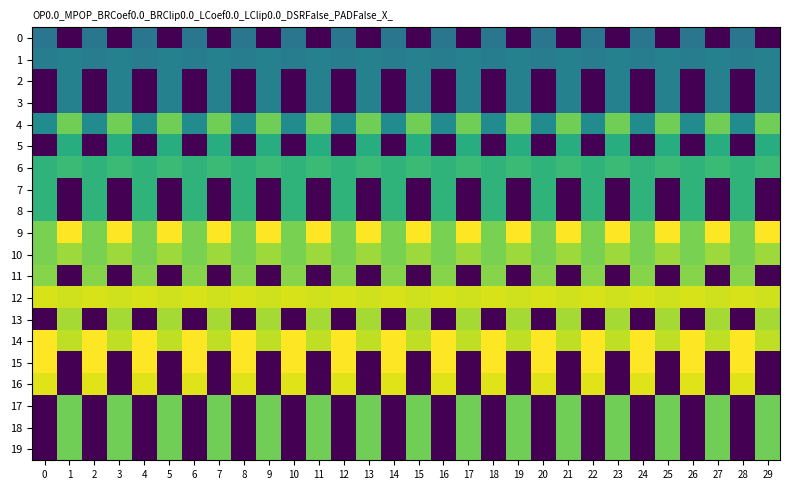

Reading left to right, extract all data points from this chart.

0: 0=0.4	1=0.0	2=0.4	3=0.0	4=0.4	5=0.0	6=0.4	7=0.0	8=0.4	9=0.0	10=0.4	11=0.0	12=0.4	13=0.0	14=0.4	15=0.0	16=0.4	17=0.0	18=0.4	19=0.0	20=0.4	21=0.0	22=0.4	23=0.0	24=0.4	25=0.0	26=0.4	27=0.0	28=0.4	29=0.0
1: 0=0.4	1=0.4	2=0.4	3=0.4	4=0.4	5=0.4	6=0.4	7=0.4	8=0.4	9=0.4	10=0.4	11=0.4	12=0.4	13=0.4	14=0.4	15=0.4	16=0.4	17=0.4	18=0.4	19=0.4	20=0.4	21=0.4	22=0.4	23=0.4	24=0.4	25=0.4	26=0.4	27=0.4	28=0.4	29=0.4
2: 0=0.0	1=0.4	2=0.0	3=0.4	4=0.0	5=0.4	6=0.0	7=0.4	8=0.0	9=0.4	10=0.0	11=0.4	12=0.0	13=0.4	14=0.0	15=0.4	16=0.0	17=0.4	18=0.0	19=0.4	20=0.0	21=0.4	22=0.0	23=0.4	24=0.0	25=0.4	26=0.0	27=0.4	28=0.0	29=0.4
3: 0=0.0	1=0.4	2=0.0	3=0.4	4=0.0	5=0.4	6=0.0	7=0.4	8=0.0	9=0.4	10=0.0	11=0.4	12=0.0	13=0.4	14=0.0	15=0.4	16=0.0	17=0.4	18=0.0	19=0.4	20=0.0	21=0.4	22=0.0	23=0.4	24=0.0	25=0.4	26=0.0	27=0.4	28=0.0	29=0.4
4: 0=0.5	1=0.8	2=0.5	3=0.8	4=0.5	5=0.8	6=0.5	7=0.8	8=0.5	9=0.8	10=0.5	11=0.8	12=0.5	13=0.8	14=0.5	15=0.8	16=0.5	17=0.8	18=0.5	19=0.8	20=0.5	21=0.8	22=0.5	23=0.8	24=0.5	25=0.8	26=0.5	27=0.8	28=0.5	29=0.8
5: 0=0.0	1=0.6	2=0.0	3=0.6	4=0.0	5=0.6	6=0.0	7=0.6	8=0.0	9=0.6	10=0.0	11=0.6	12=0.0	13=0.6	14=0.0	15=0.6	16=0.0	17=0.6	18=0.0	19=0.6	20=0.0	21=0.6	22=0.0	23=0.6	24=0.0	25=0.6	26=0.0	27=0.6	28=0.0	29=0.6
6: 0=0.7	1=0.7	2=0.7	3=0.7	4=0.7	5=0.7	6=0.7	7=0.7	8=0.7	9=0.7	10=0.7	11=0.7	12=0.7	13=0.7	14=0.7	15=0.7	16=0.7	17=0.7	18=0.7	19=0.7	20=0.7	21=0.7	22=0.7	23=0.7	24=0.7	25=0.7	26=0.7	27=0.7	28=0.7	29=0.7
7: 0=0.7	1=0.0	2=0.7	3=0.0	4=0.7	5=0.0	6=0.7	7=0.0	8=0.7	9=0.0	10=0.7	11=0.0	12=0.7	13=0.0	14=0.7	15=0.0	16=0.7	17=0.0	18=0.7	19=0.0	20=0.7	21=0.0	22=0.7	23=0.0	24=0.7	25=0.0	26=0.7	27=0.0	28=0.7	29=0.0
8: 0=0.7	1=0.0	2=0.7	3=0.0	4=0.7	5=0.0	6=0.7	7=0.0	8=0.7	9=0.0	10=0.7	11=0.0	12=0.7	13=0.0	14=0.7	15=0.0	16=0.7	17=0.0	18=0.7	19=0.0	20=0.7	21=0.0	22=0.7	23=0.0	24=0.7	25=0.0	26=0.7	27=0.0	28=0.7	29=0.0
9: 0=0.8	1=1.0	2=0.8	3=1.0	4=0.8	5=1.0	6=0.8	7=1.0	8=0.8	9=1.0	10=0.8	11=1.0	12=0.8	13=1.0	14=0.8	15=1.0	16=0.8	17=1.0	18=0.8	19=1.0	20=0.8	21=1.0	22=0.8	23=1.0	24=0.8	25=1.0	26=0.8	27=1.0	28=0.8	29=1.0
10: 0=0.8	1=0.9	2=0.8	3=0.9	4=0.8	5=0.9	6=0.8	7=0.9	8=0.8	9=0.9	10=0.8	11=0.9	12=0.8	13=0.9	14=0.8	15=0.9	16=0.8	17=0.9	18=0.8	19=0.9	20=0.8	21=0.9	22=0.8	23=0.9	24=0.8	25=0.9	26=0.8	27=0.9	28=0.8	29=0.9
11: 0=0.8	1=0.0	2=0.8	3=0.0	4=0.8	5=0.0	6=0.8	7=0.0	8=0.8	9=0.0	10=0.8	11=0.0	12=0.8	13=0.0	14=0.8	15=0.0	16=0.8	17=0.0	18=0.8	19=0.0	20=0.8	21=0.0	22=0.8	23=0.0	24=0.8	25=0.0	26=0.8	27=0.0	28=0.8	29=0.0
12: 0=0.9	1=0.9	2=0.9	3=0.9	4=0.9	5=0.9	6=0.9	7=0.9	8=0.9	9=0.9	10=0.9	11=0.9	12=0.9	13=0.9	14=0.9	15=0.9	16=0.9	17=0.9	18=0.9	19=0.9	20=0.9	21=0.9	22=0.9	23=0.9	24=0.9	25=0.9	26=0.9	27=0.9	28=0.9	29=0.9
13: 0=0.0	1=0.9	2=0.0	3=0.9	4=0.0	5=0.9	6=0.0	7=0.9	8=0.0	9=0.9	10=0.0	11=0.9	12=0.0	13=0.9	14=0.0	15=0.9	16=0.0	17=0.9	18=0.0	19=0.9	20=0.0	21=0.9	22=0.0	23=0.9	24=0.0	25=0.9	26=0.0	27=0.9	28=0.0	29=0.9
14: 0=1.0	1=0.9	2=1.0	3=0.9	4=1.0	5=0.9	6=1.0	7=0.9	8=1.0	9=0.9	10=1.0	11=0.9	12=1.0	13=0.9	14=1.0	15=0.9	16=1.0	17=0.9	18=1.0	19=0.9	20=1.0	21=0.9	22=1.0	23=0.9	24=1.0	25=0.9	26=1.0	27=0.9	28=1.0	29=0.9
15: 0=1.0	1=0.0	2=1.0	3=0.0	4=1.0	5=0.0	6=1.0	7=0.0	8=1.0	9=0.0	10=1.0	11=0.0	12=1.0	13=0.0	14=1.0	15=0.0	16=1.0	17=0.0	18=1.0	19=0.0	20=1.0	21=0.0	22=1.0	23=0.0	24=1.0	25=0.0	26=1.0	27=0.0	28=1.0	29=0.0
16: 0=0.9	1=0.0	2=0.9	3=0.0	4=0.9	5=0.0	6=0.9	7=0.0	8=0.9	9=0.0	10=0.9	11=0.0	12=0.9	13=0.0	14=0.9	15=0.0	16=0.9	17=0.0	18=0.9	19=0.0	20=0.9	21=0.0	22=0.9	23=0.0	24=0.9	25=0.0	26=0.9	27=0.0	28=0.9	29=0.0
17: 0=0.0	1=0.8	2=0.0	3=0.8	4=0.0	5=0.8	6=0.0	7=0.8	8=0.0	9=0.8	10=0.0	11=0.8	12=0.0	13=0.8	14=0.0	15=0.8	16=0.0	17=0.8	18=0.0	19=0.8	20=0.0	21=0.8	22=0.0	23=0.8	24=0.0	25=0.8	26=0.0	27=0.8	28=0.0	29=0.8
18: 0=0.0	1=0.8	2=0.0	3=0.8	4=0.0	5=0.8	6=0.0	7=0.8	8=0.0	9=0.8	10=0.0	11=0.8	12=0.0	13=0.8	14=0.0	15=0.8	16=0.0	17=0.8	18=0.0	19=0.8	20=0.0	21=0.8	22=0.0	23=0.8	24=0.0	25=0.8	26=0.0	27=0.8	28=0.0	29=0.8
19: 0=0.0	1=0.8	2=0.0	3=0.8	4=0.0	5=0.8	6=0.0	7=0.8	8=0.0	9=0.8	10=0.0	11=0.8	12=0.0	13=0.8	14=0.0	15=0.8	16=0.0	17=0.8	18=0.0	19=0.8	20=0.0	21=0.8	22=0.0	23=0.8	24=0.0	25=0.8	26=0.0	27=0.8	28=0.0	29=0.8